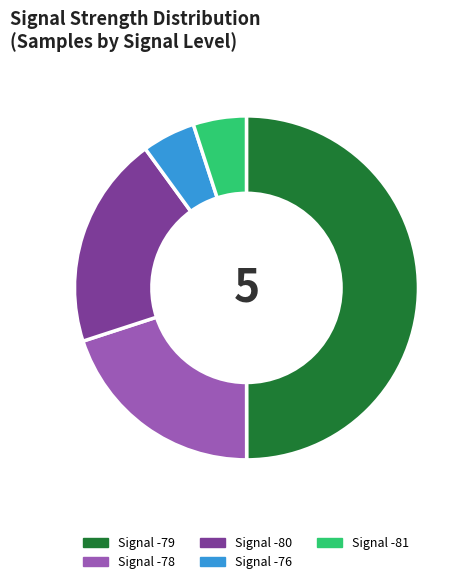

Is the sum of Signal -81 and Signal -78 greater than half?

No